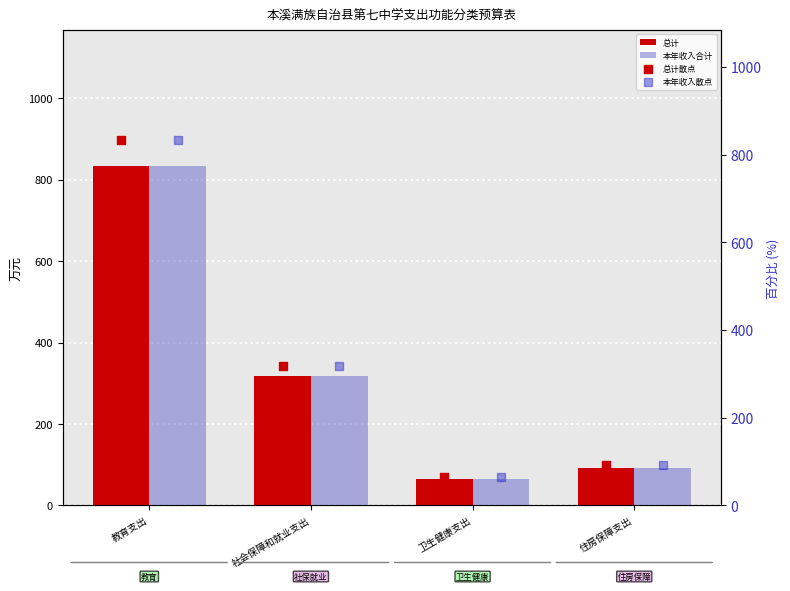

Is the value of 总计 at 教育支出 greater than the value of 本年收入合计 at 住房保障支出?

Yes